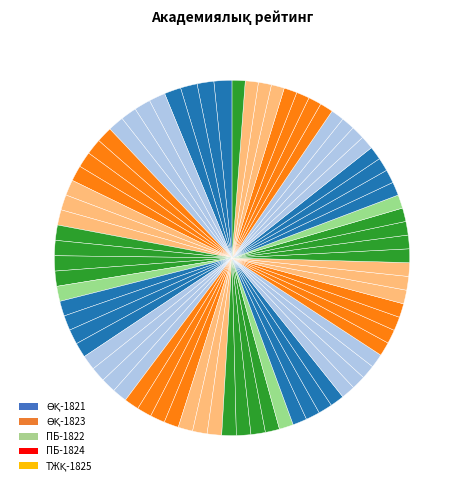

Rank the categories by value from lowest to highest.

ӨҚ-1821, ӨҚ-1823, ПБ-1822, ПБ-1824, ТЖҚ-1825